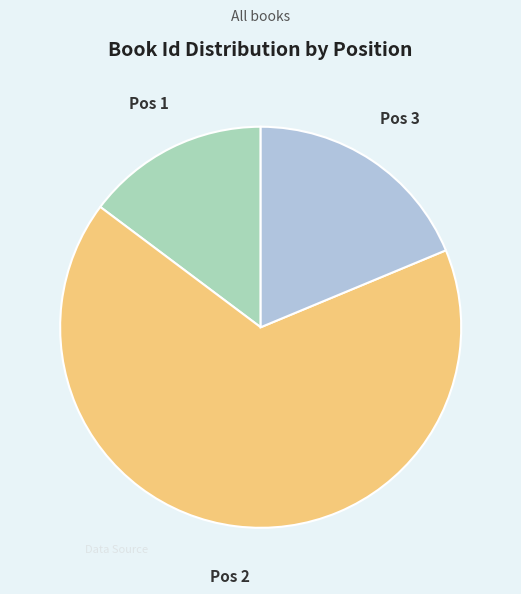

Does any single category account for the majority?

Yes